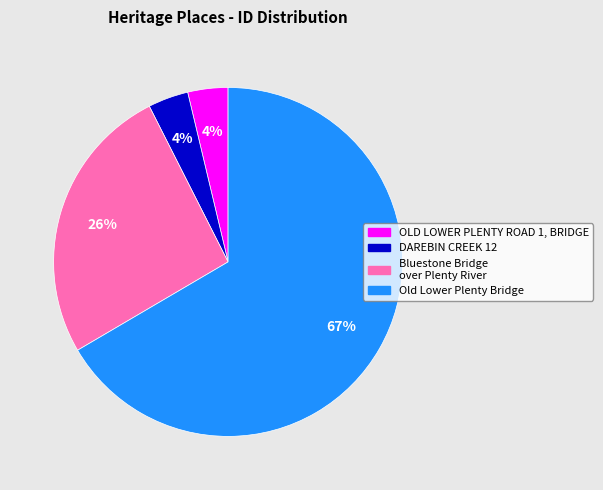

How many segments does this pie chart have?

4